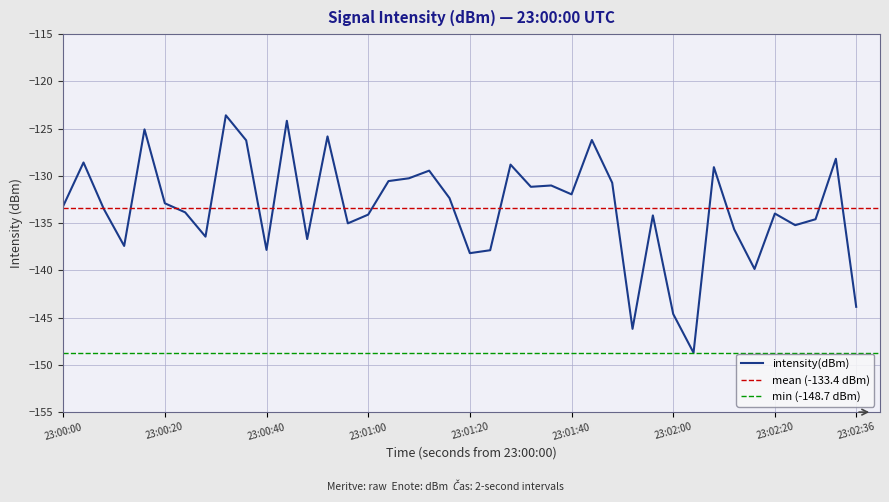

The value of intensity(dBm) at 23:00:40 is -92.4. True or false?

False